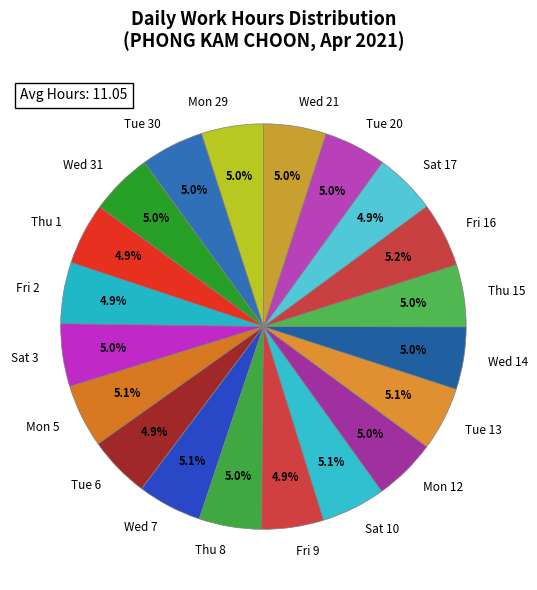

How many segments does this pie chart have?

20